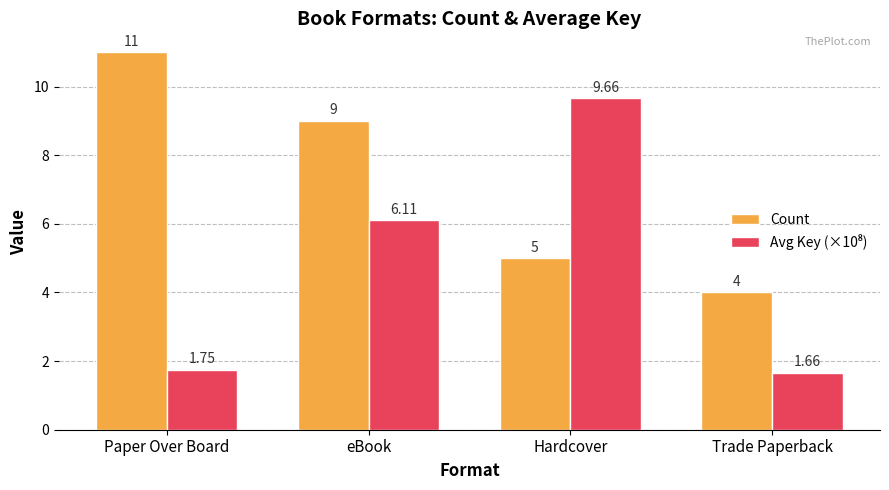

At which category is the sum across all series the highest?

eBook